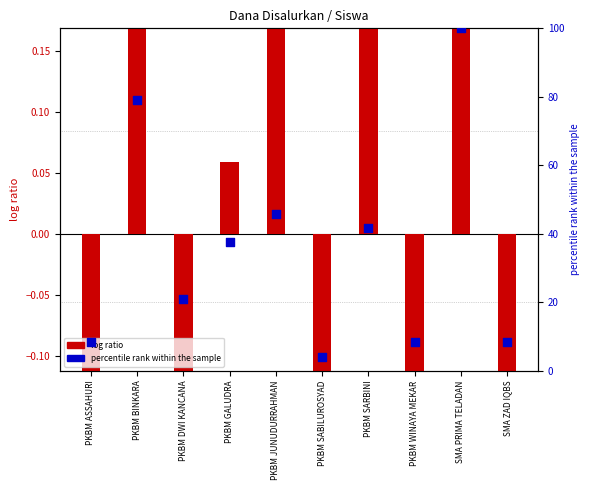

Which series reaches the minimum Y coordinate?

log ratio (Dana)